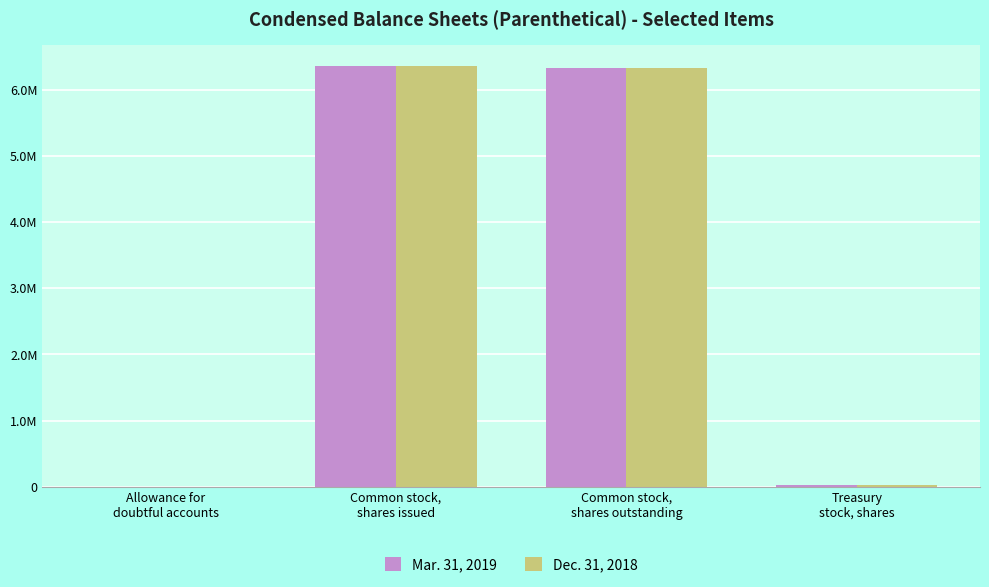

What is the average value of the Dec. 31, 2018 series?

3175006